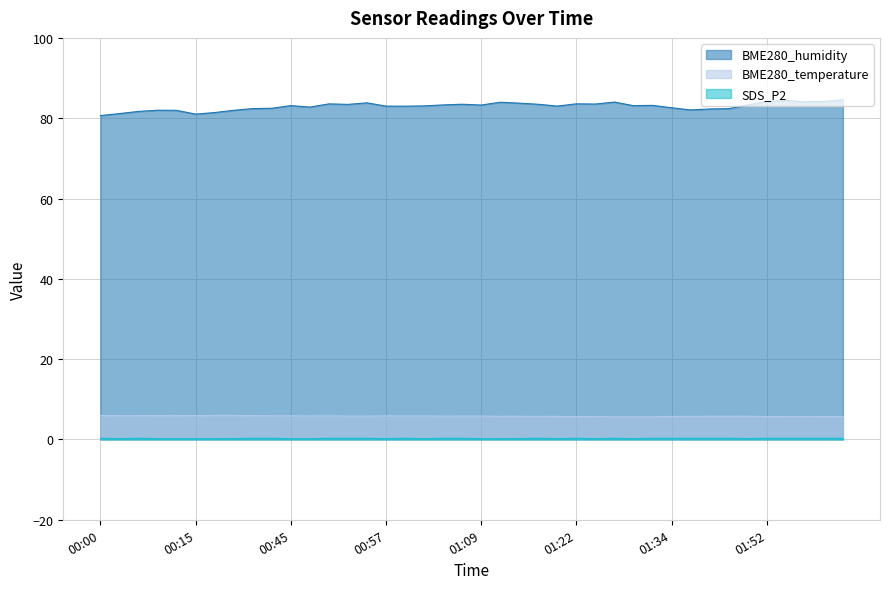

What is the total value across all series at 01:07?

89.6